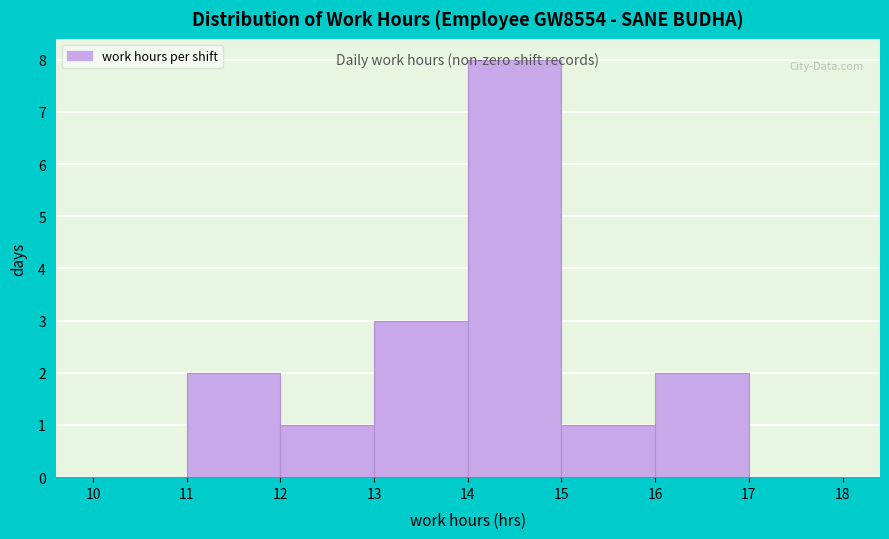

Reading left to right, transcribe this chart: for each bar, give the range it covers on the x-axis and its height. The values are not printed on the chart, so give them approximately, as read against the axis.

10 to 11: 0
11 to 12: 2
12 to 13: 1
13 to 14: 3
14 to 15: 8
15 to 16: 1
16 to 17: 2
17 to 18: 0